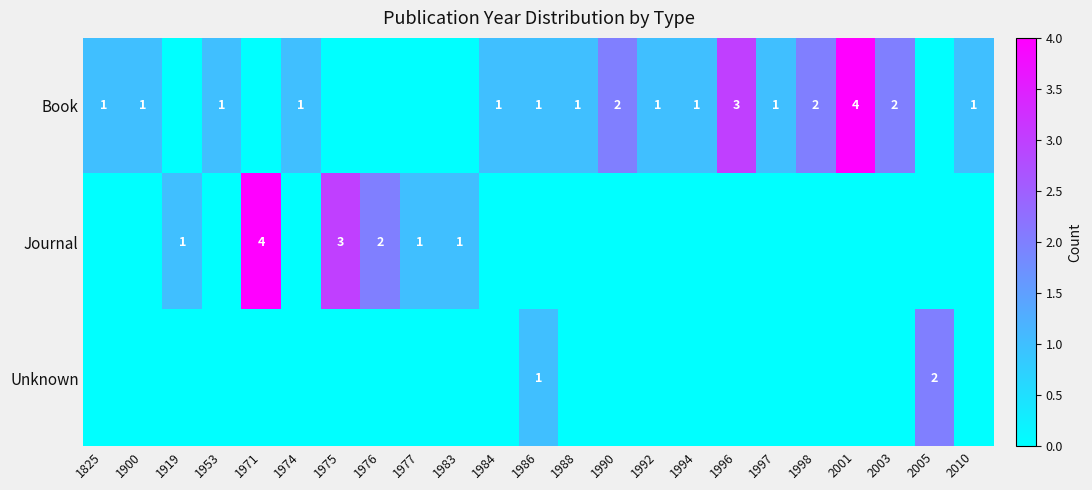

True or false: Unknown has a value of 2 at 1986.

False